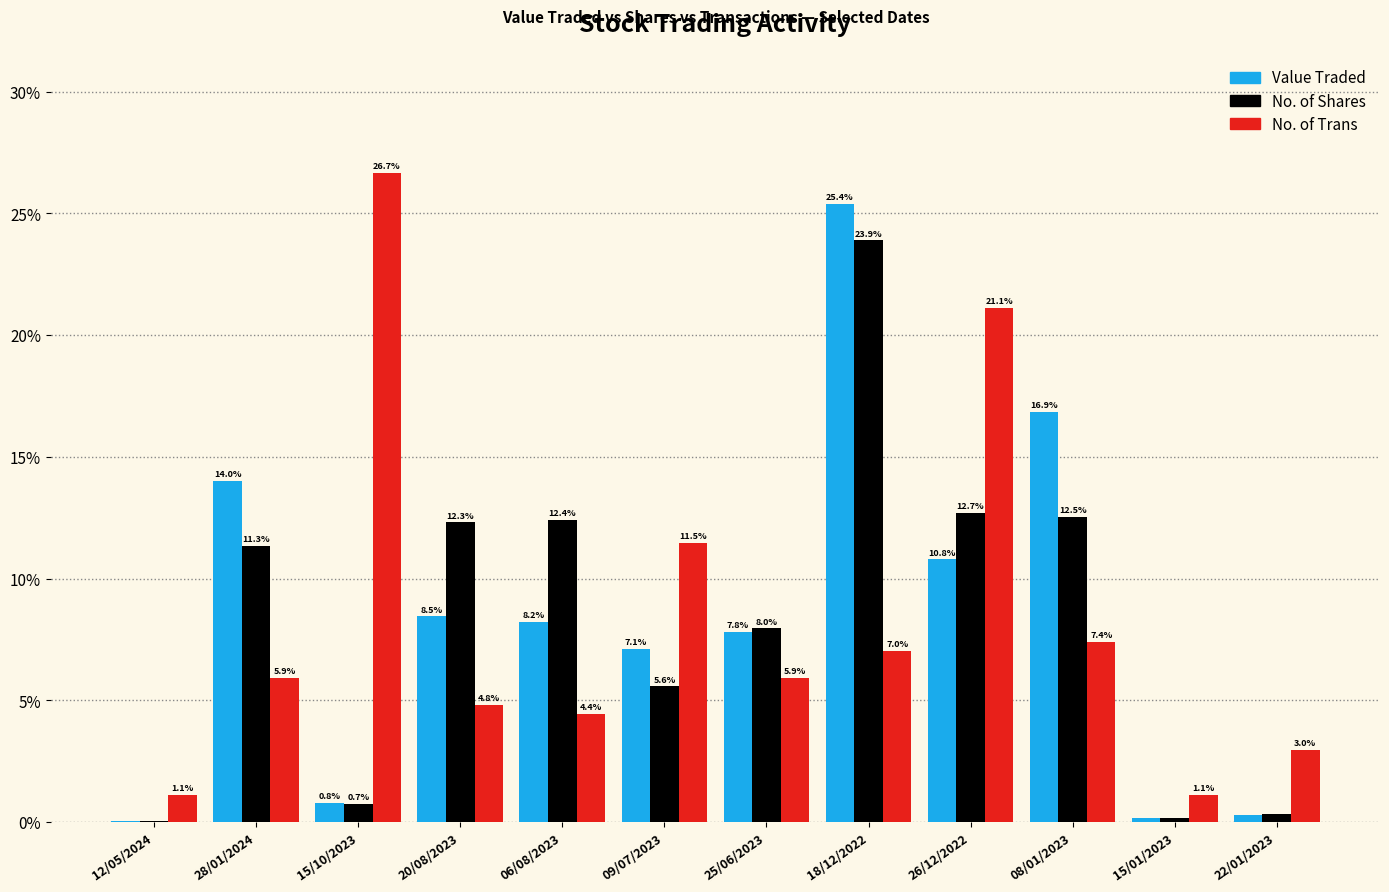

At which label is Value Traded closest to 12?

26/12/2022